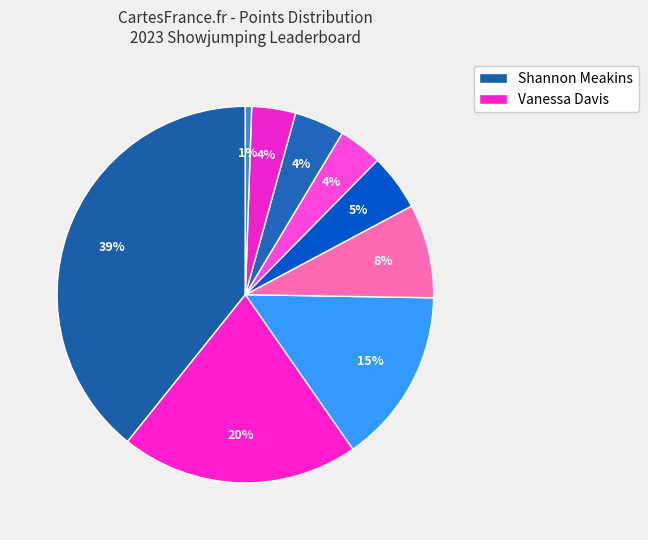

How many slices are in this pie chart?

9